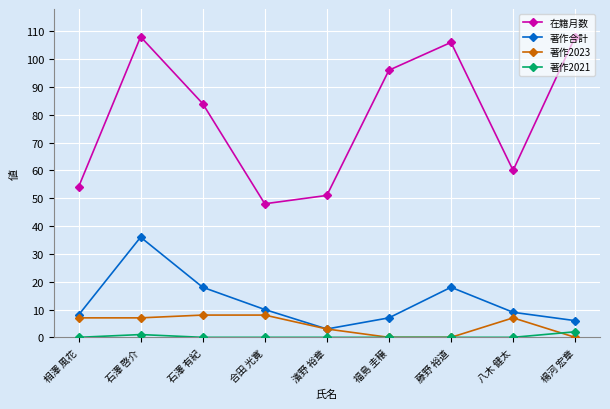

Reading left to right, extract all data points from this chart.

在籍月数: 54	108	84	48	51	96	106	60	108
著作合計: 8	36	18	10	3	7	18	9	6
著作2023: 7	7	8	8	3	0	0	7	0
著作2021: 0	1	0	0	0	0	0	0	2